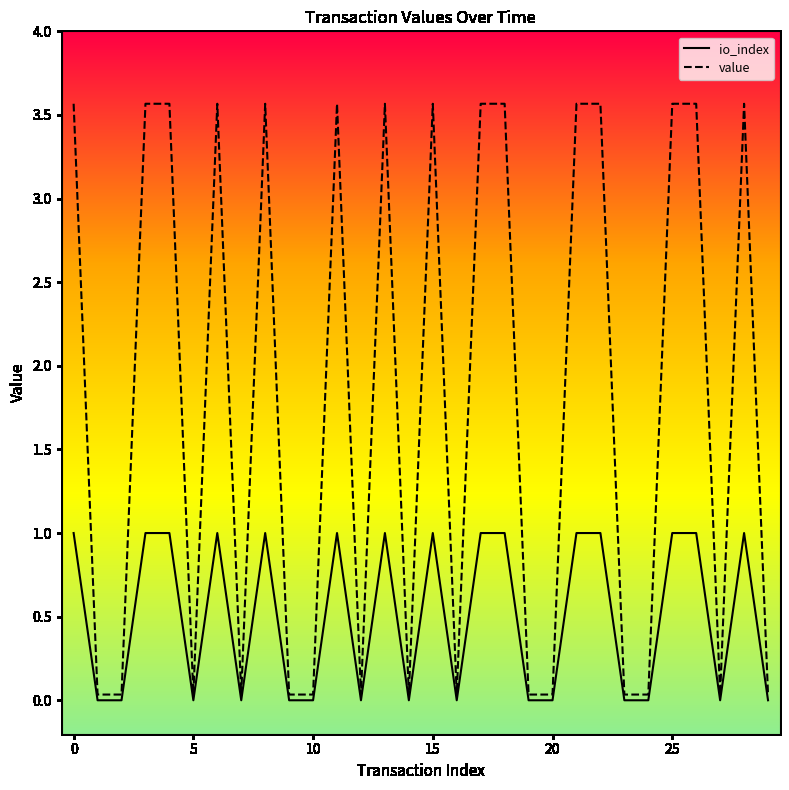

Which series has the largest total across all categories?

value